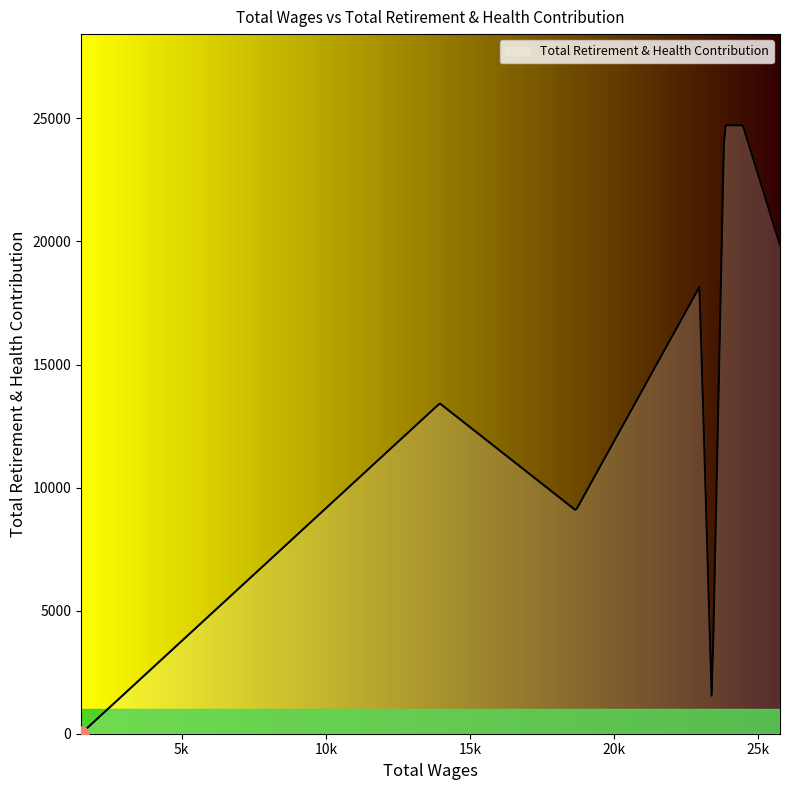

What is the difference between the maximum and minimum values?

24718.0